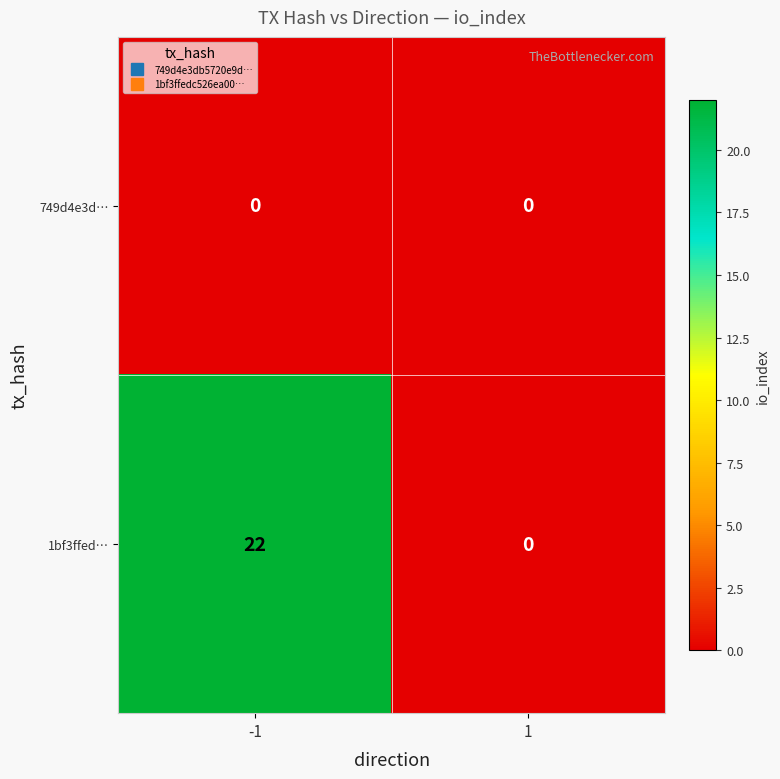

What is the sum of the 1bf3ffed… values at 1 and -1?

22